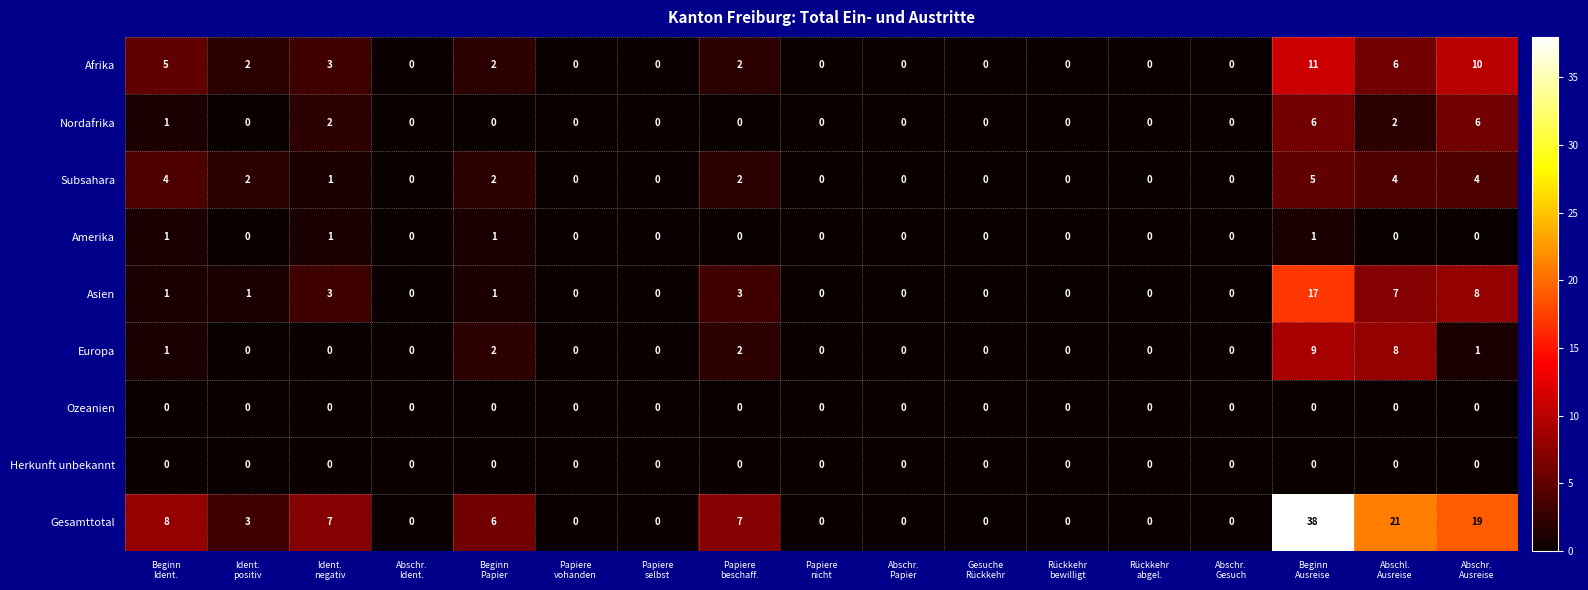

What is the greatest value displayed?

38